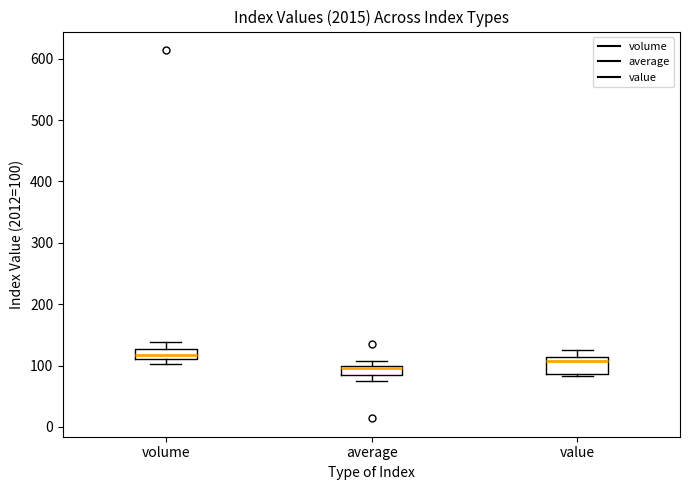

Reading left to right, read every box against the y-axis: the position of its median line, the range the box covers, and the ends of its whiskers. The values are not printed on the chart, so give them approximately, as read against the axis.

volume: median 120, box 110 to 130, whiskers 100 to 140
average: median 100 (just below the box's upper edge), box 80 to 100, whiskers 80 (below the box's lower edge) to 110
value: median 110 (just below the box's upper edge), box 90 to 110, whiskers 80 to 120